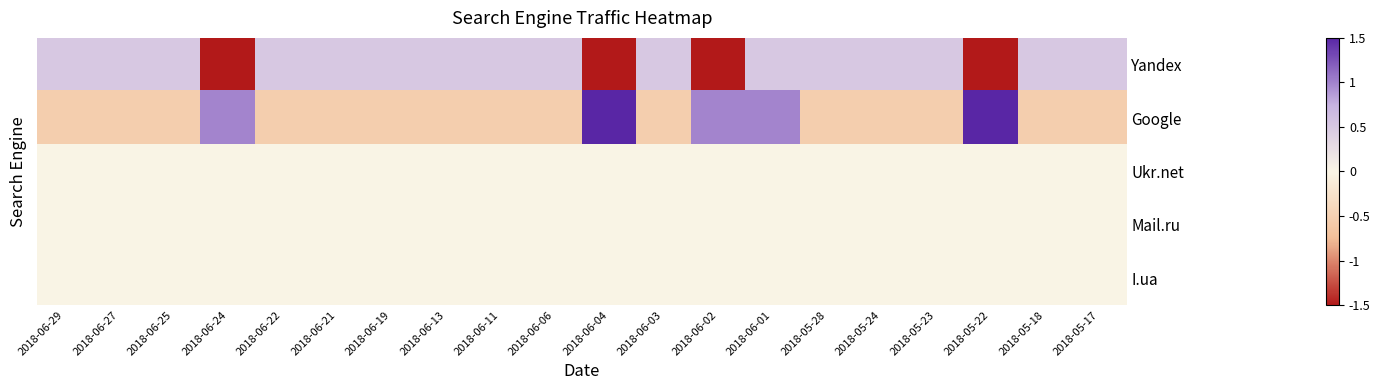

Which category has the highest value across all series?

2018-06-04